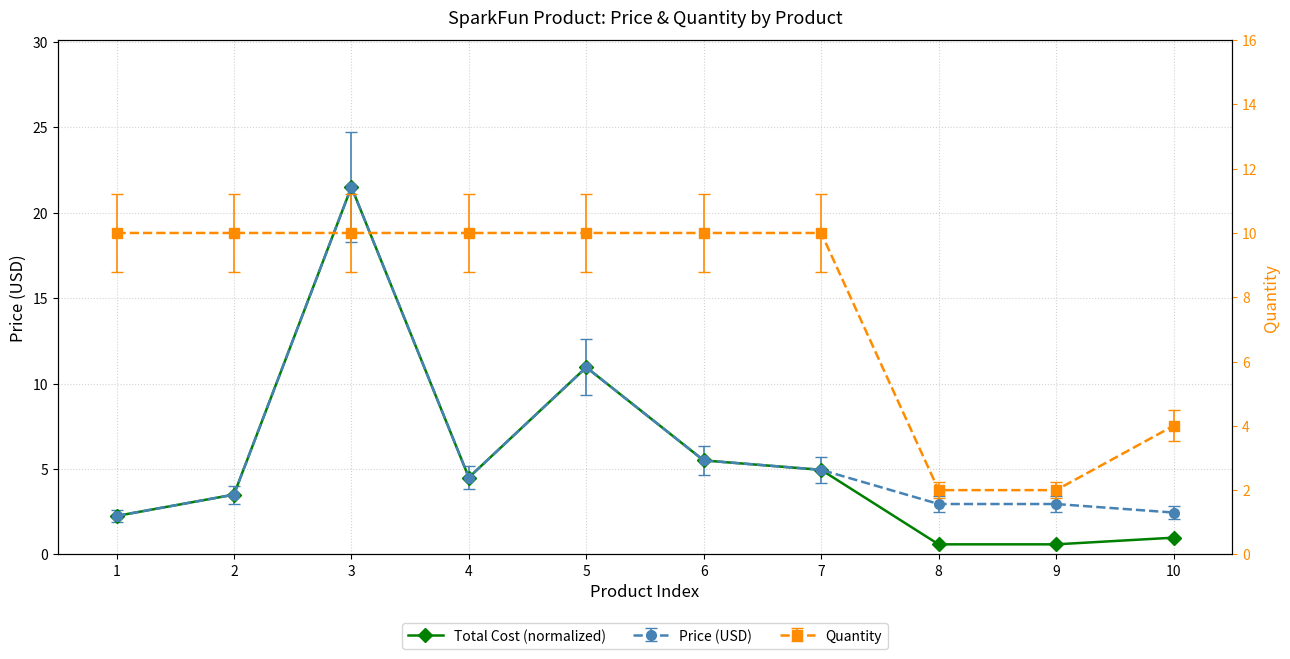

What is the sum of the values at 4 and 2?

8.0